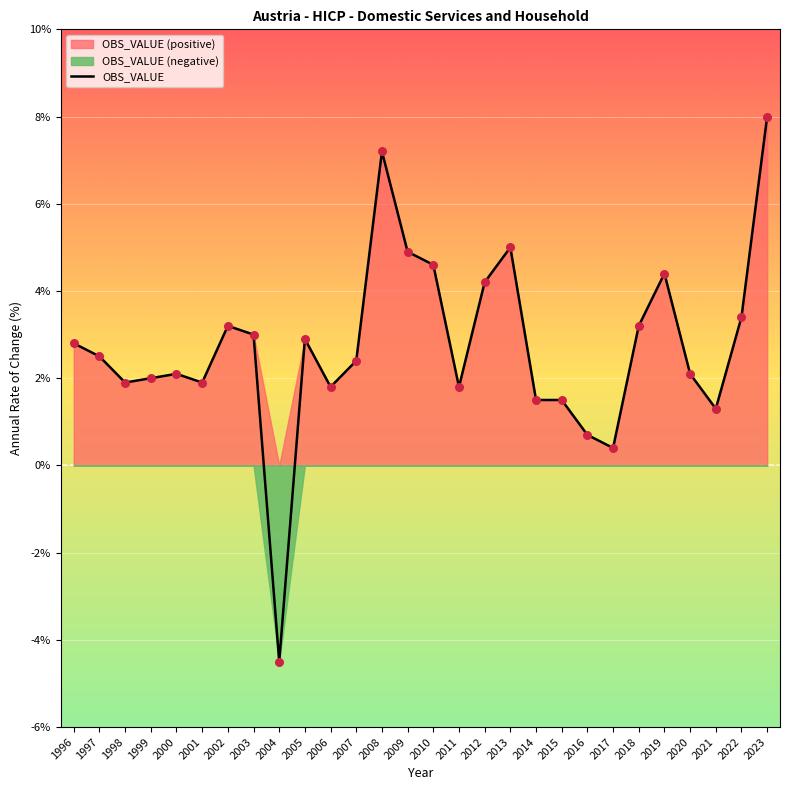

Which has a higher value, 2009 or 2004?

2009